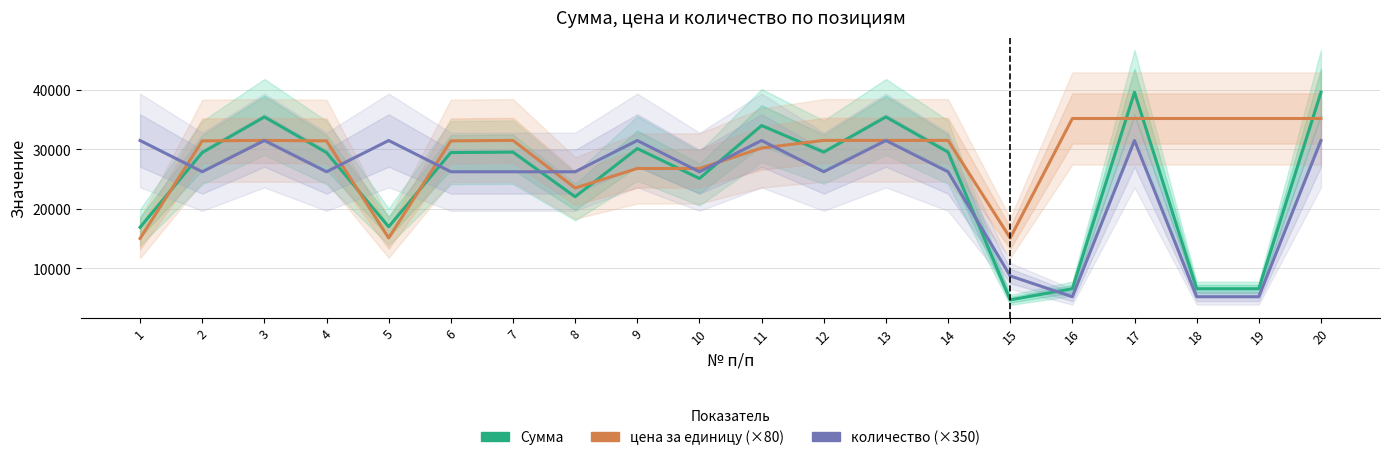

Rank the series at 7 from lowest to highest value.

количество (×350), Сумма, цена за единицу (×80)